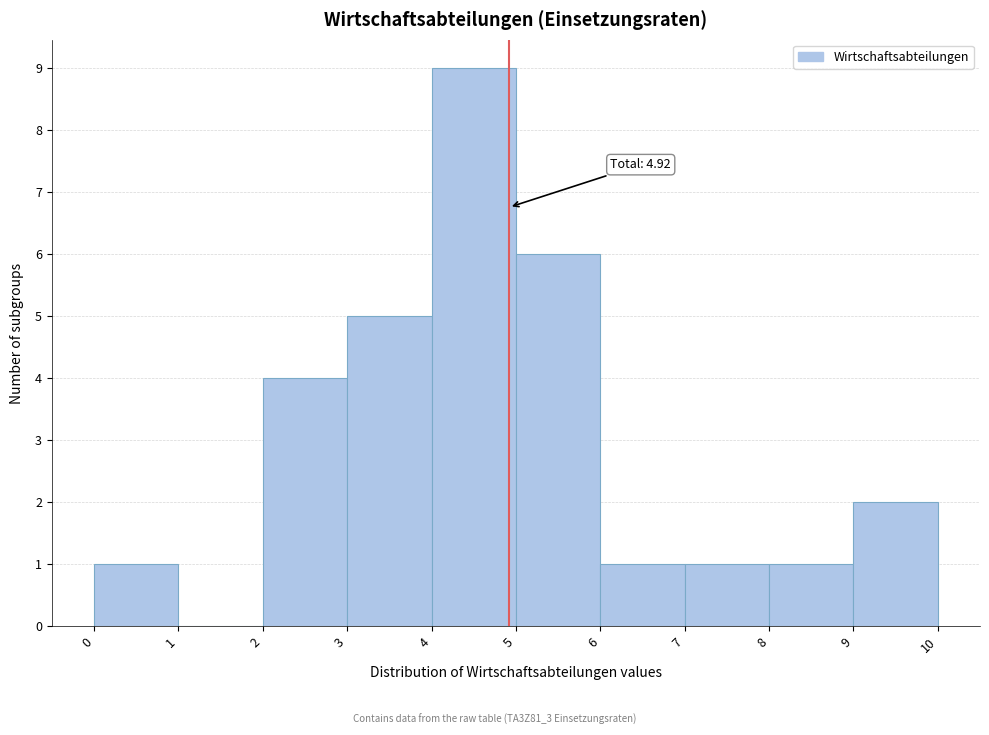

Which range on the x-axis has the tallest bar?

4 to 5